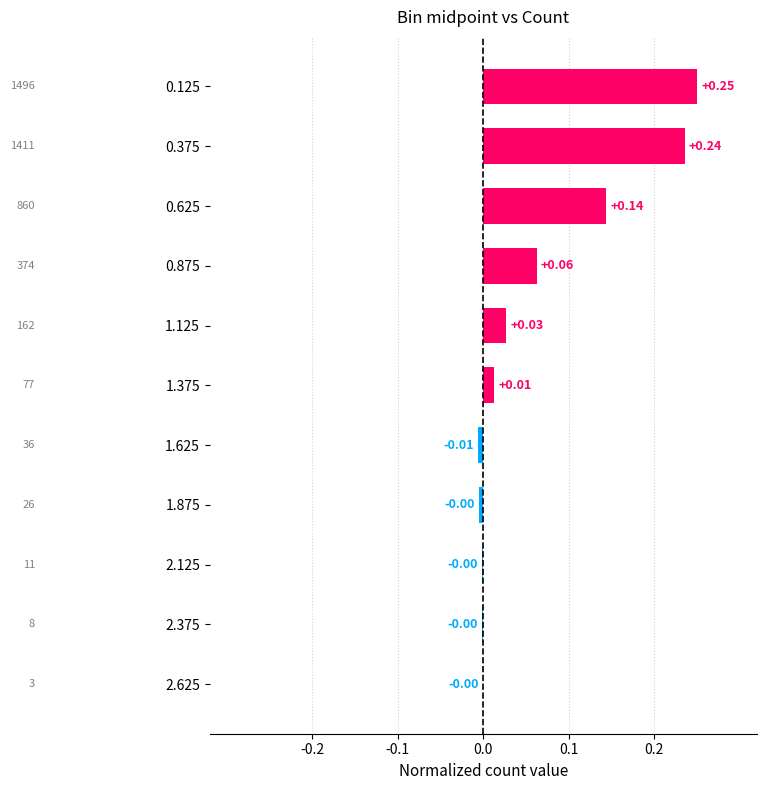

Between 1.125 and 0.375, which is larger?

0.375